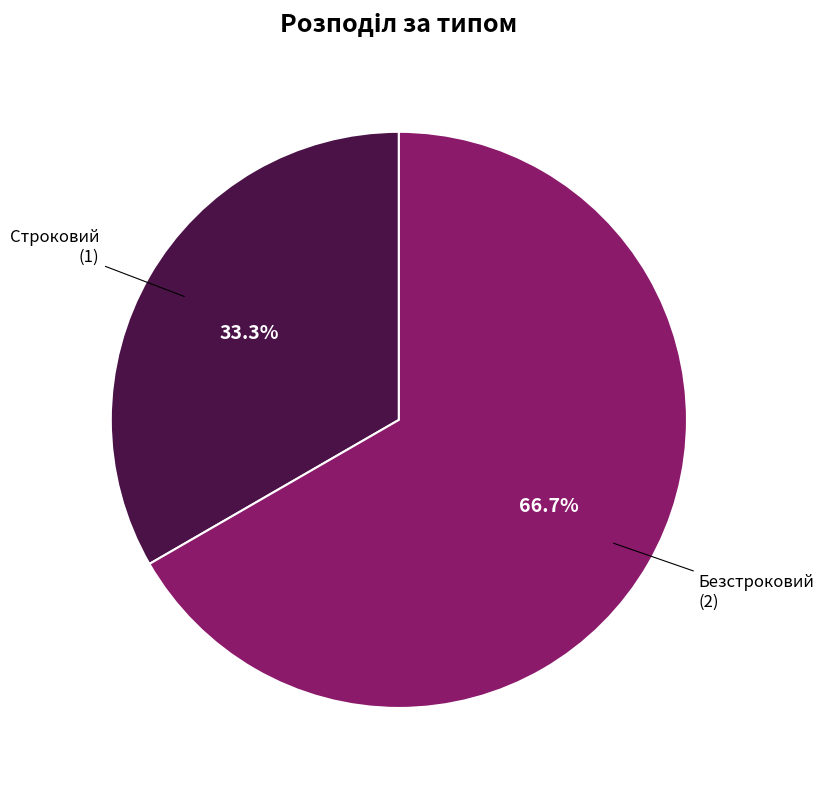

Does any single category account for the majority?

Yes